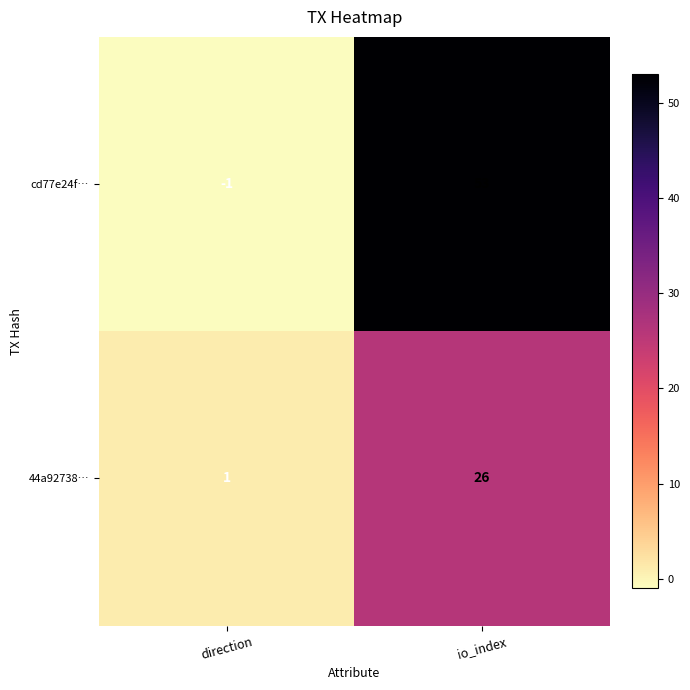

Which category has the highest value across all series?

io_index